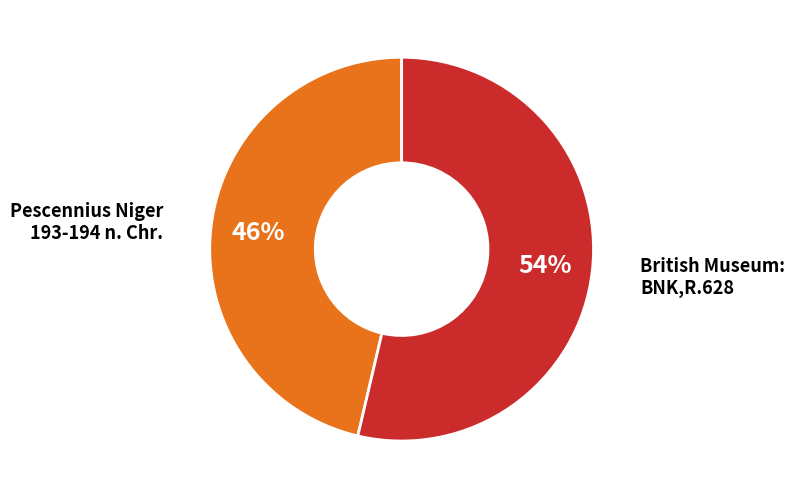

Is there any slice that represents more than half of the pie?

Yes